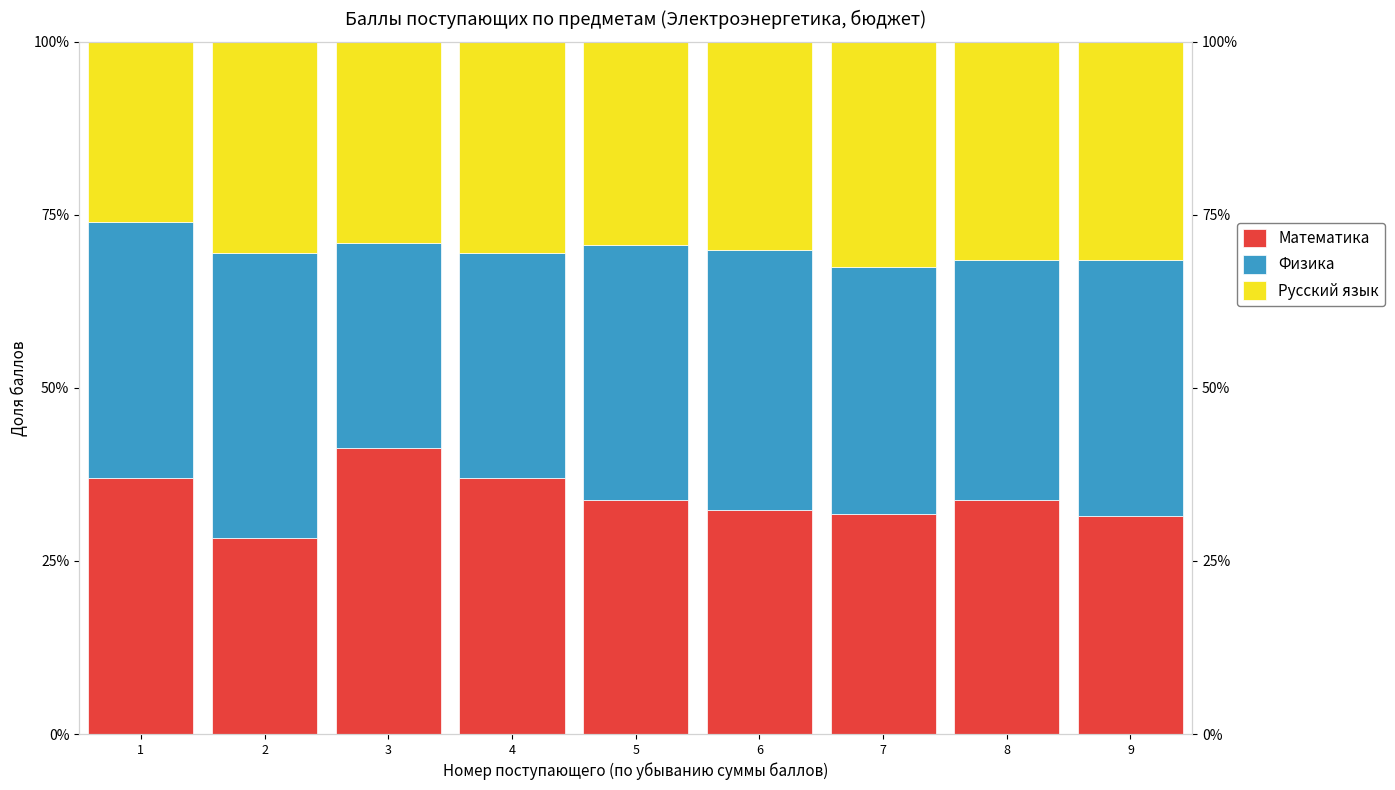

What is the difference between the Русский язык values at 3 and 8?

2.5